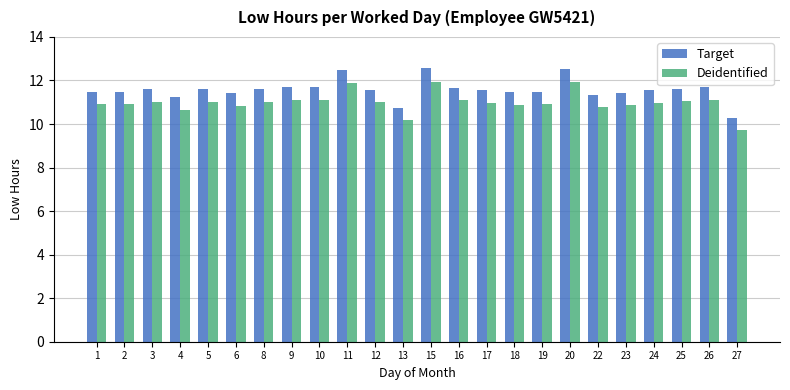

How many groups of bars are there?

24